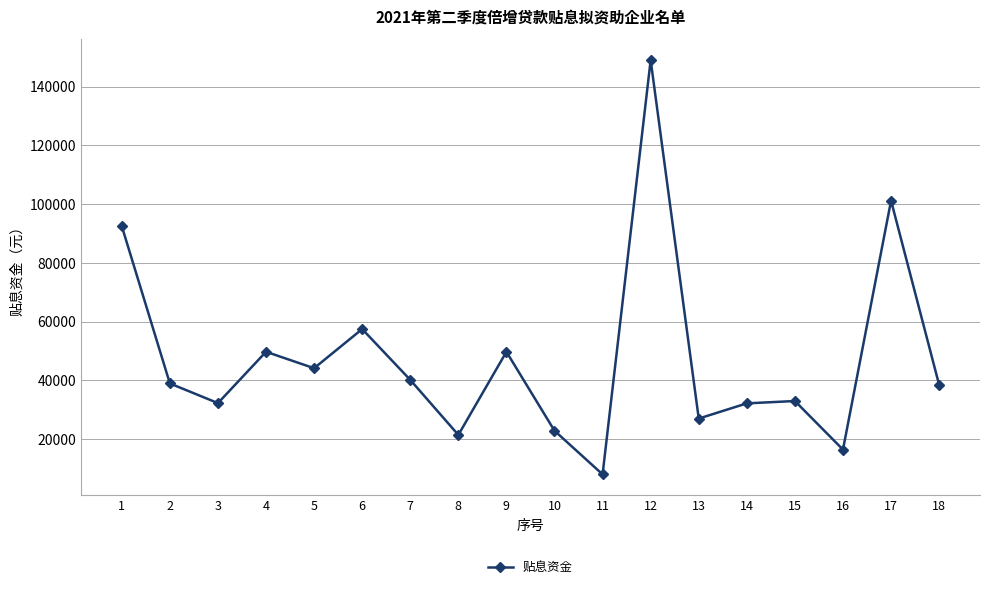

What is the minimum value shown in the chart?

7995